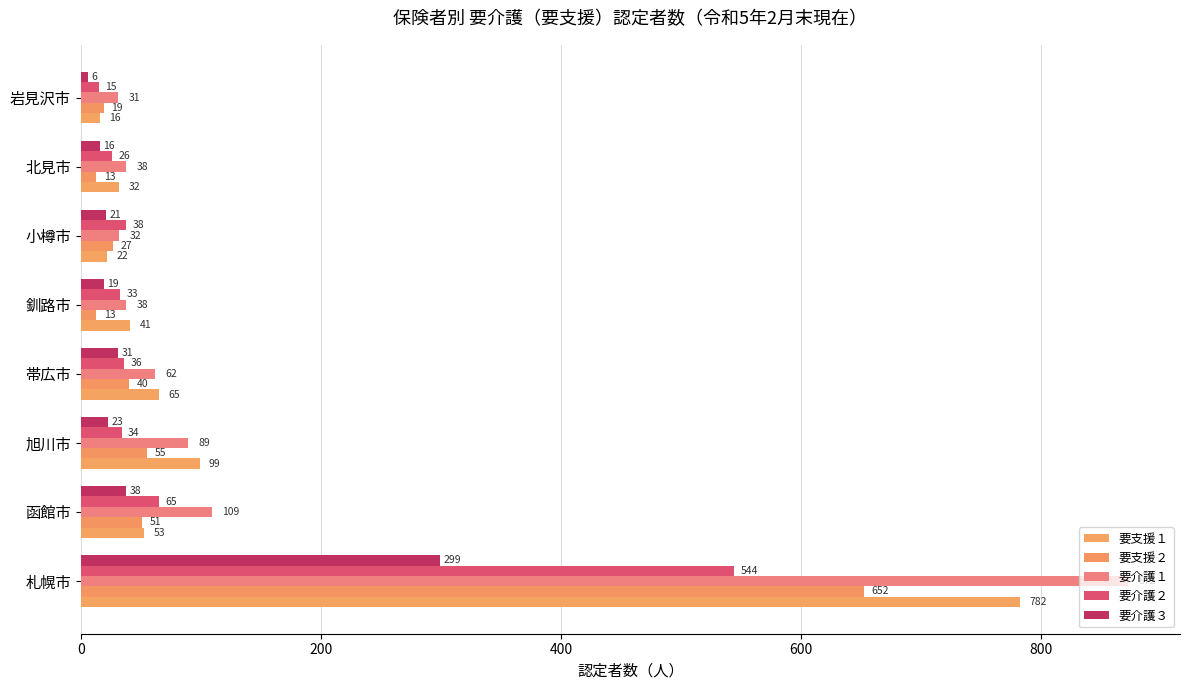

What are all the series names shown in the legend?

要支援１, 要支援２, 要介護１, 要介護２, 要介護３